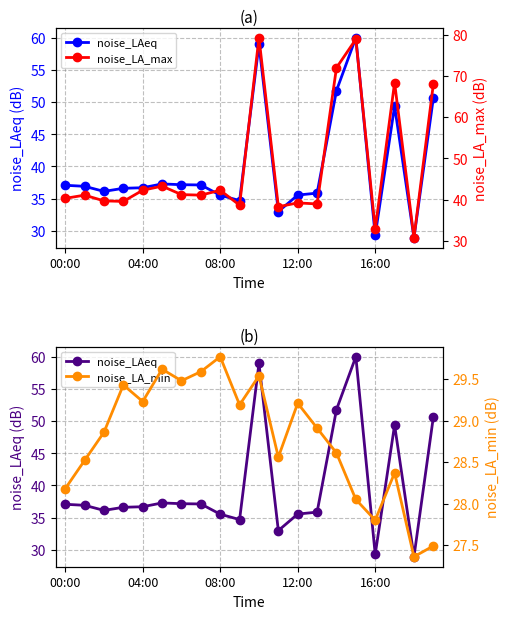

What is the minimum value for noise_LAeq?

28.9